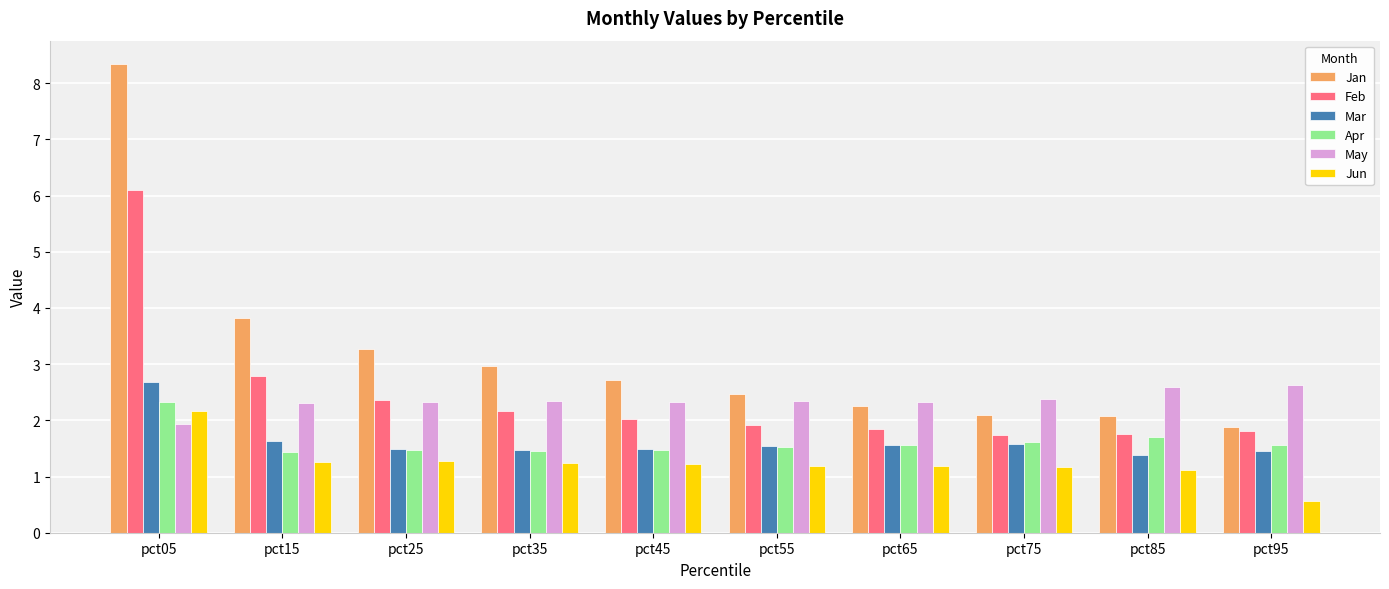

What is the minimum value for Feb?

1.7